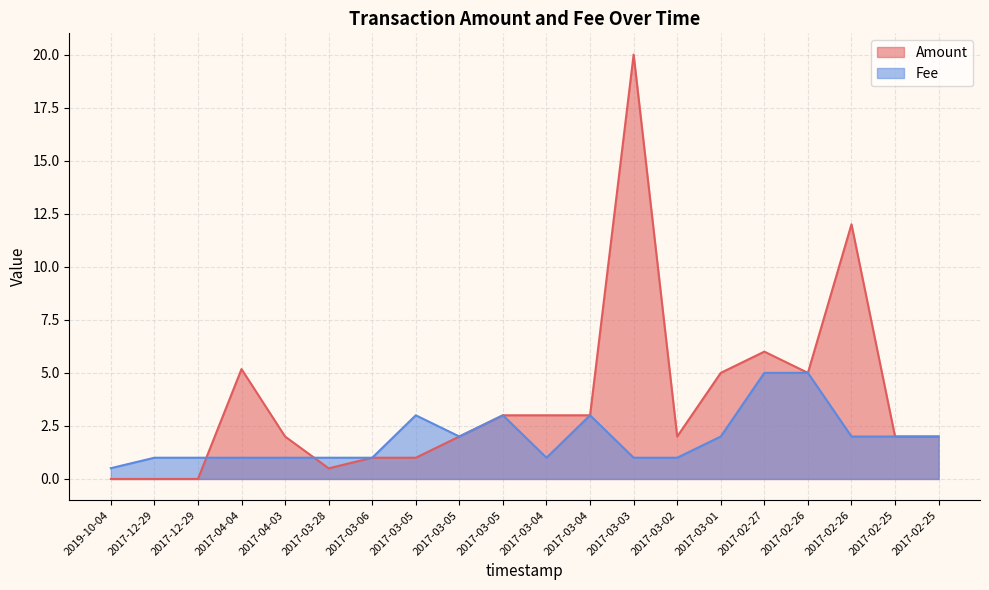

True or false: Fee and Amount cross at least once.

True